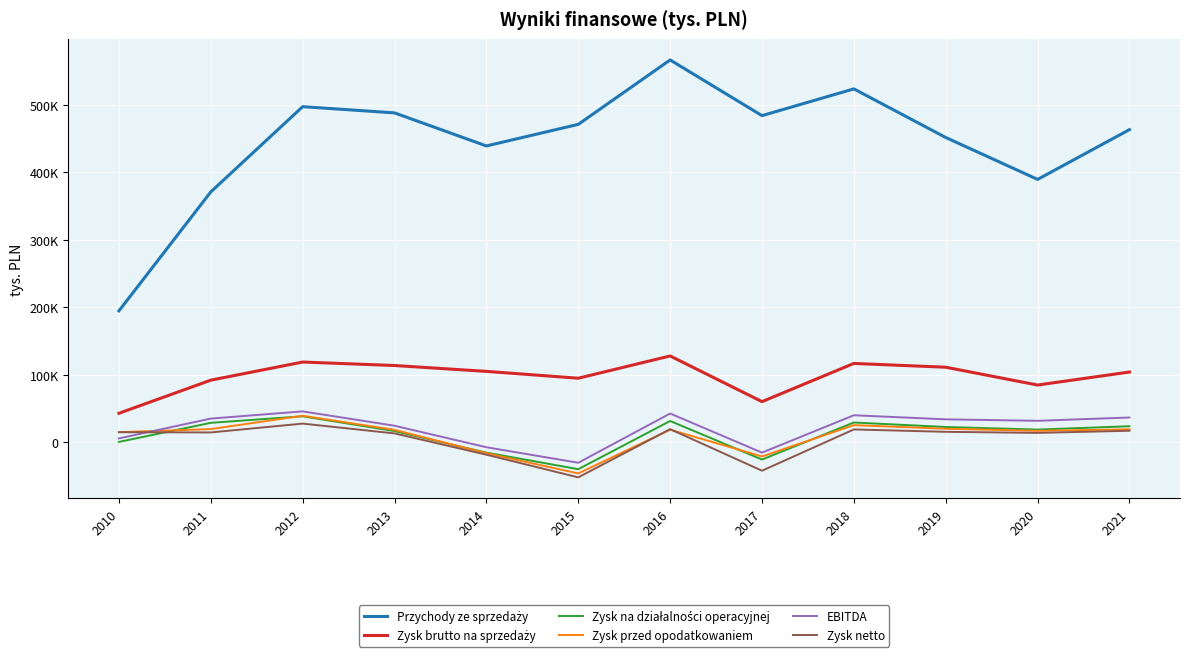

What is the maximum value for Zysk brutto na sprzedaży?

128044